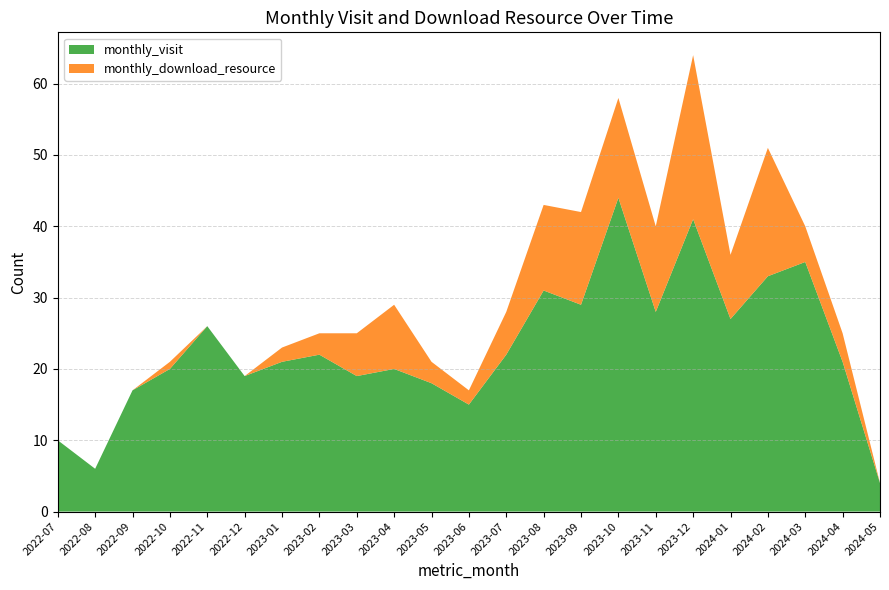

Reading right to left, extract all data points from this chart.

monthly_visit: 4	21	35	33	27	41	28	44	29	31	22	15	18	20	19	22	21	19	26	20	17	6	10
monthly_download_resource: 0	4	5	18	9	23	12	14	13	12	6	2	3	9	6	3	2	0	0	1	0	0	0